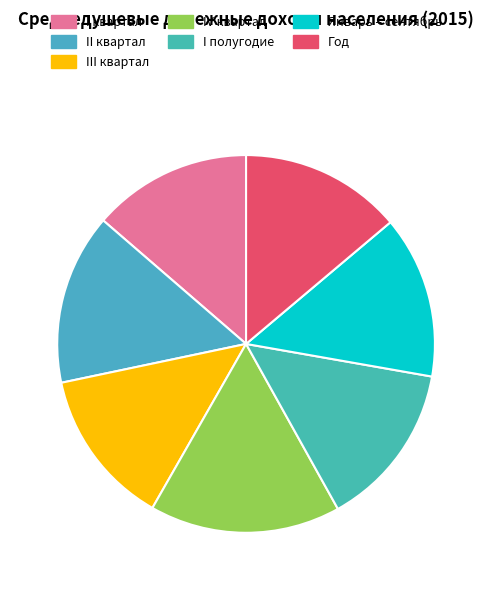

Count the number of slices in the pie.

7